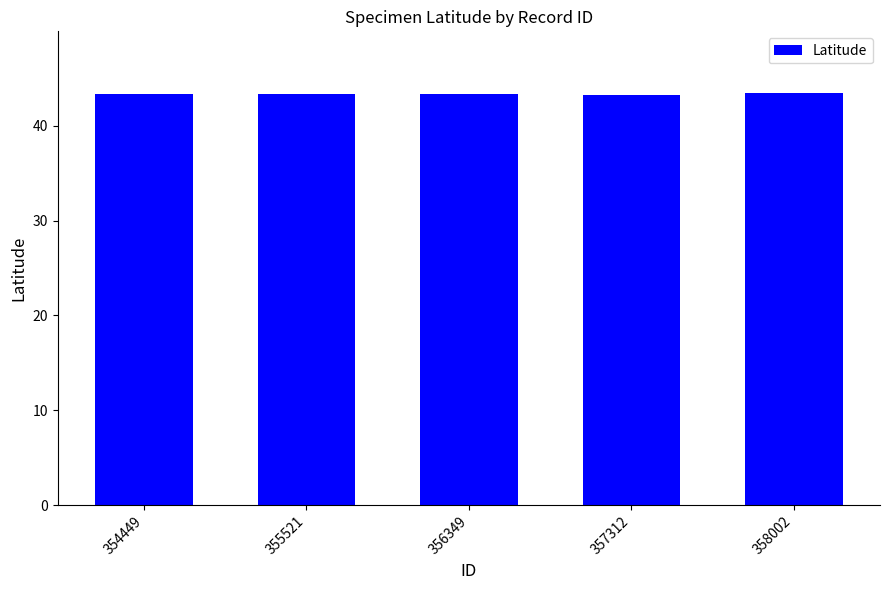

What is the sum of the values at 357312 and 358002?

86.6